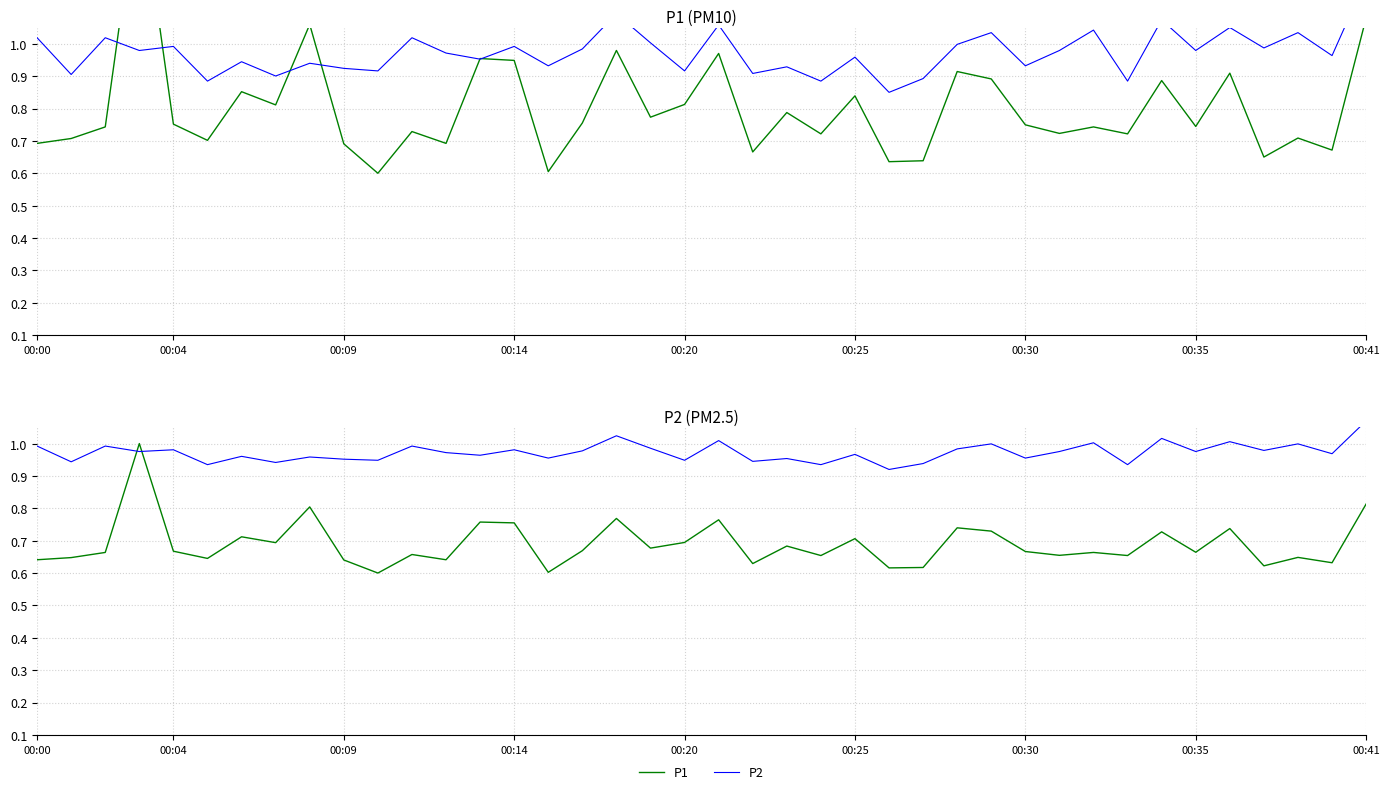

What is the minimum value for P1?

0.6